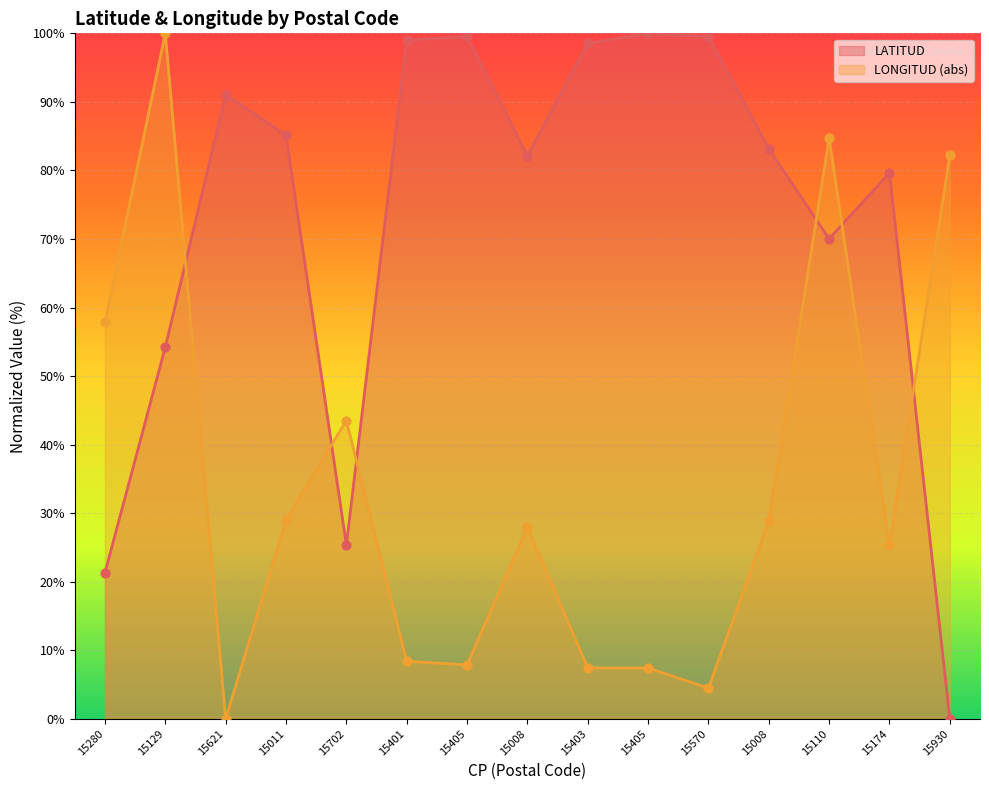

Which series contains the highest Y value?

LATITUD